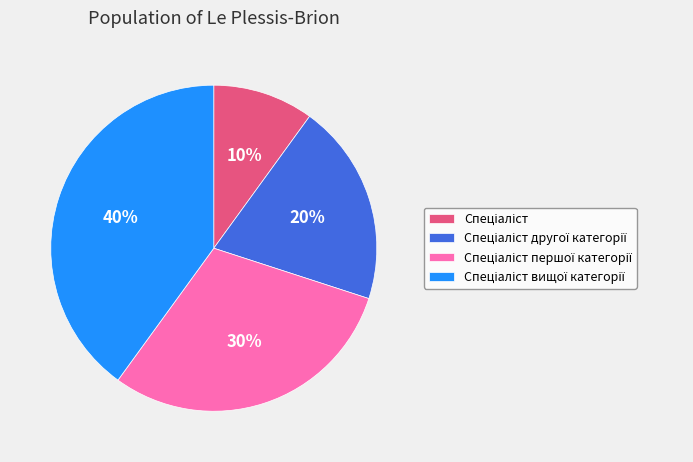

Does any single category account for the majority?

No